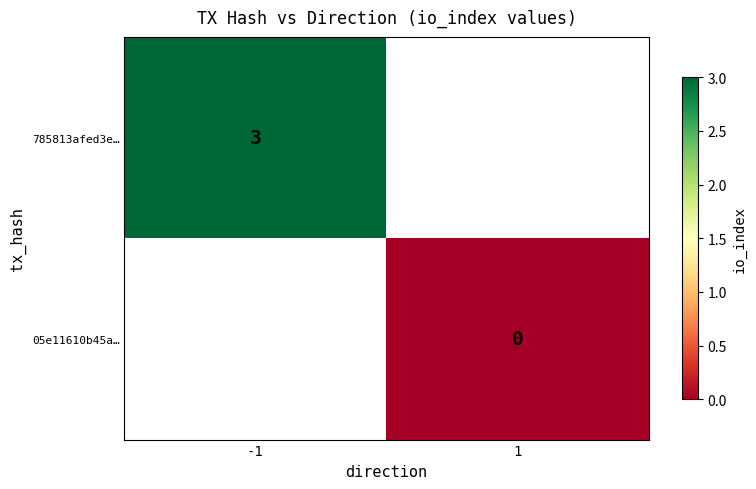

True or false: 785813afed3e… has a value of 1 at -1.

False